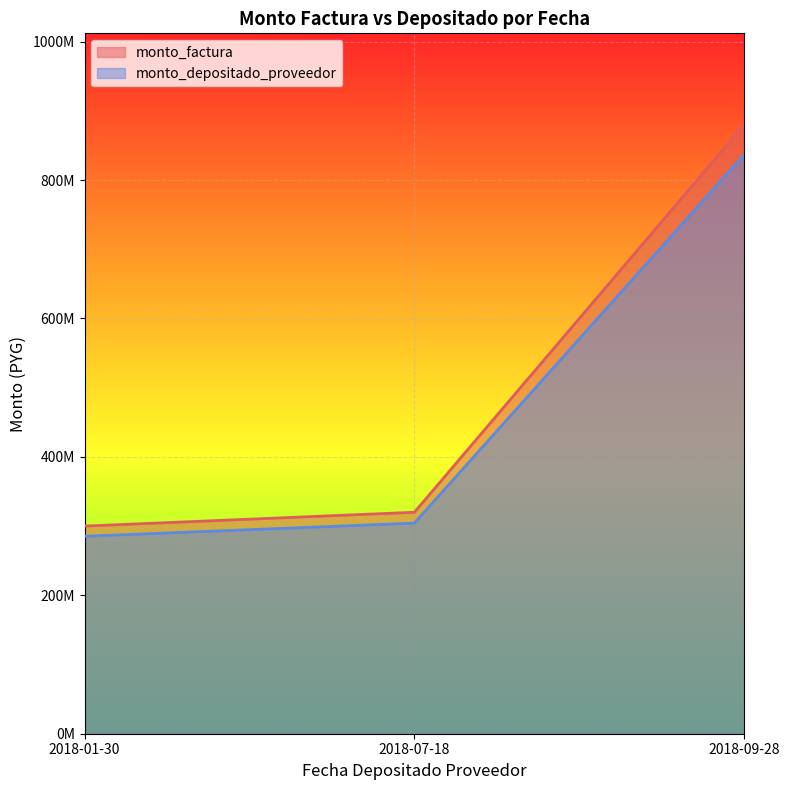

What is the lowest value of the monto_depositado_proveedor series?

285294546